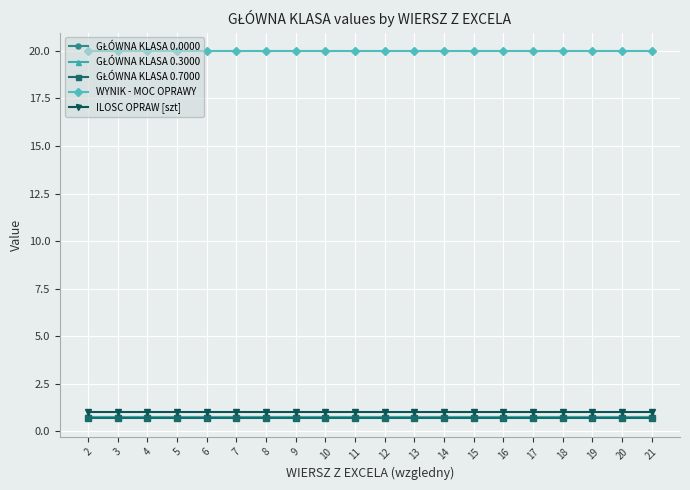

What is the difference between the highest and lowest values at 5?

19.3